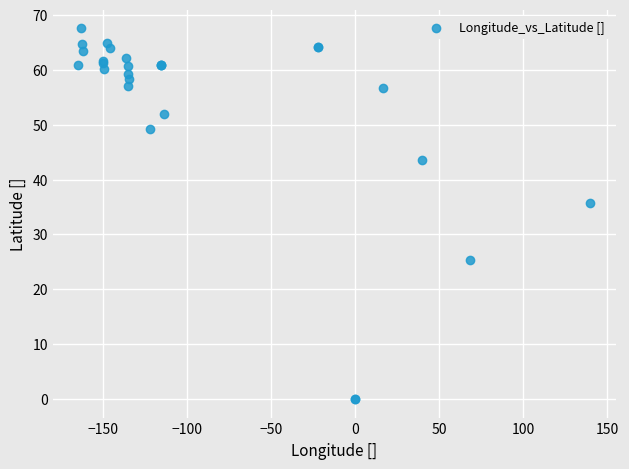

What Y value in the scatter plot is closest to 33?

35.7